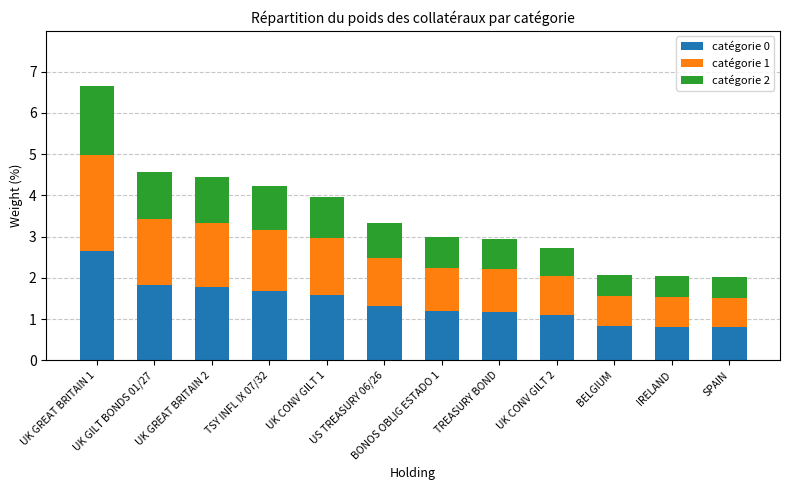

What is the lowest value of the catégorie 0 series?

0.8